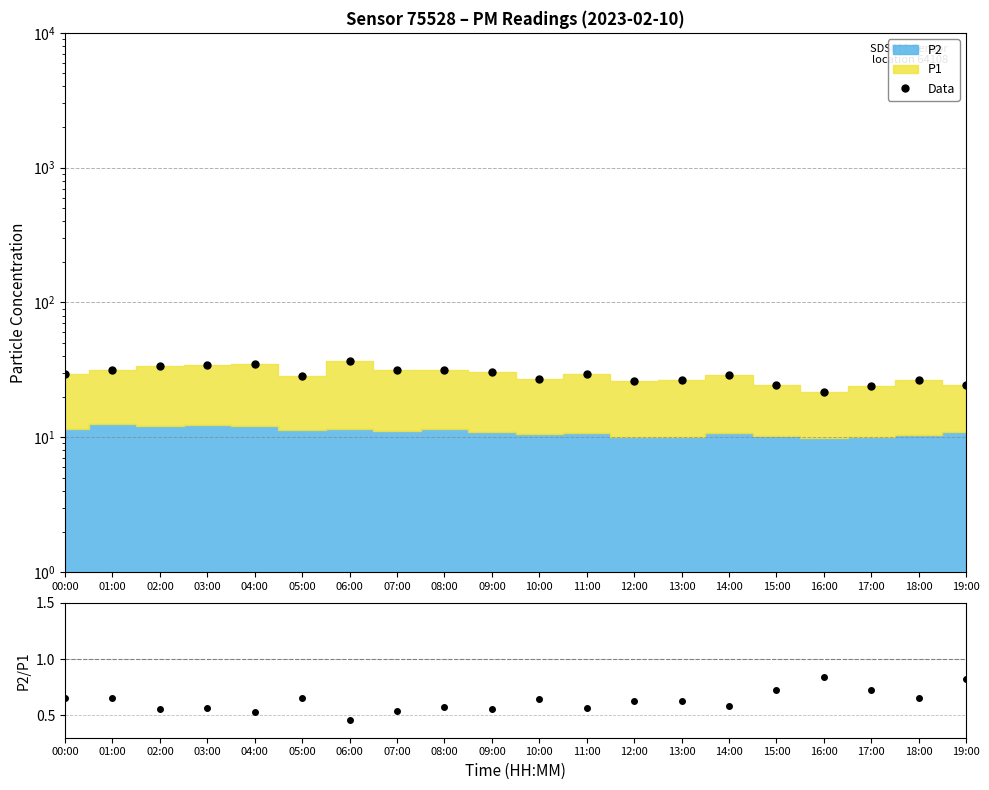

What is the lowest value of the Data series?

21.5